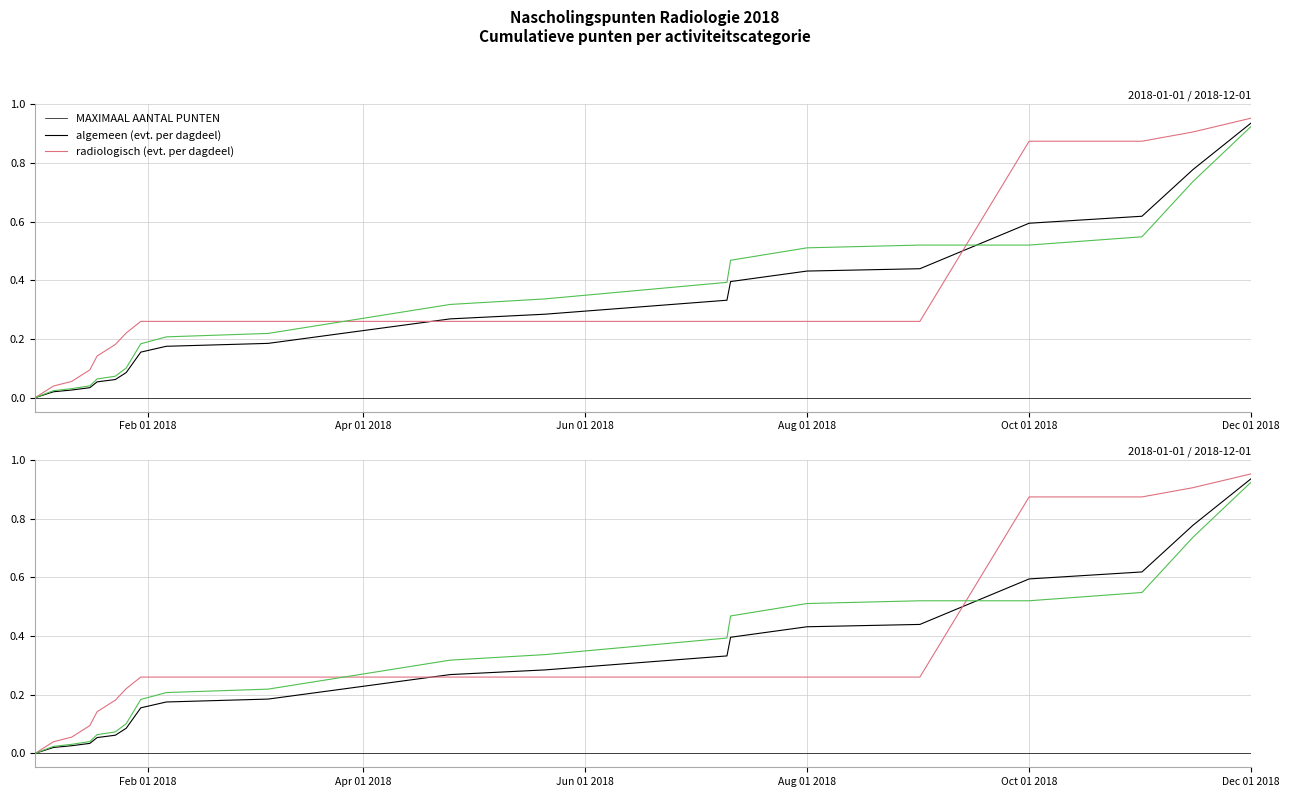

The algemeen (evt. per dagdeel) series shows 0.4 at 13. True or false?

False